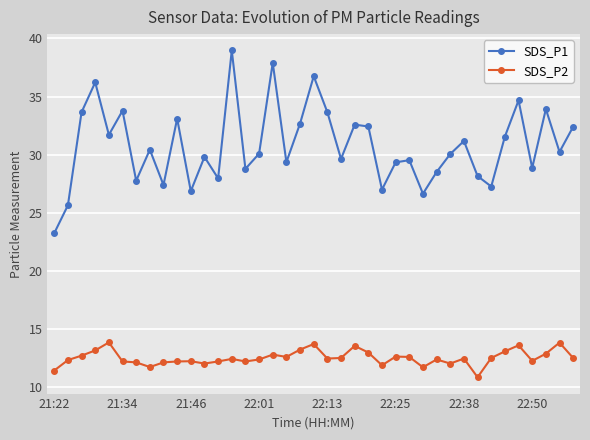

Which series has the widest spread of values?

SDS_P1